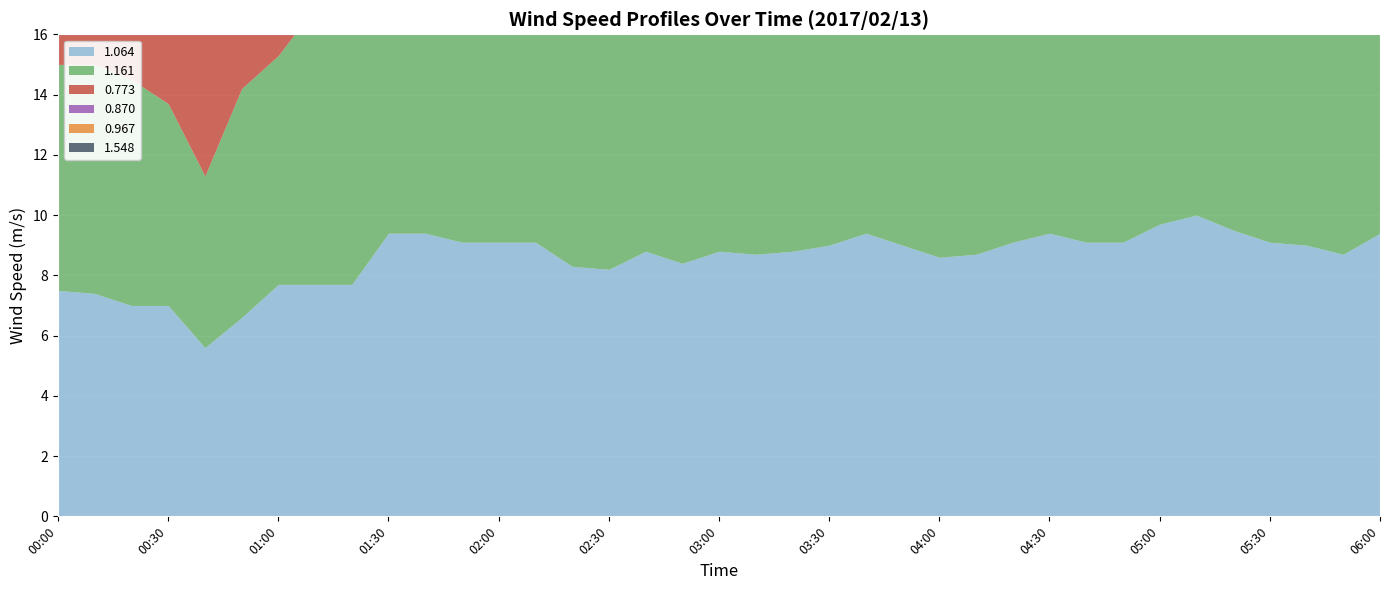

What is the value of the 0.967 point at the 36th from the left?

10.3